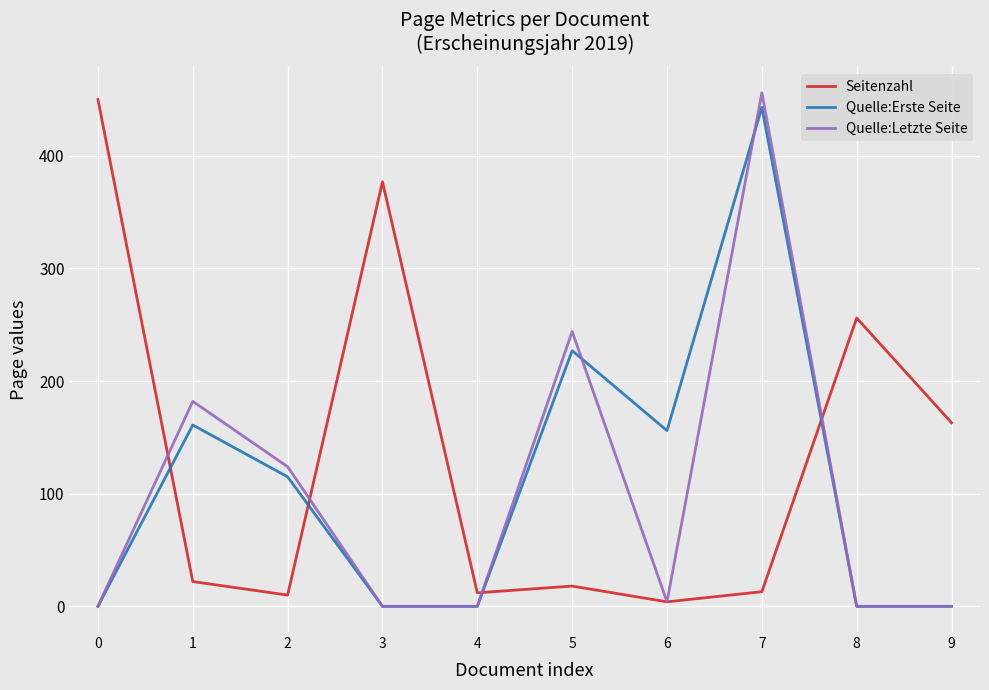

At which category does Quelle:Erste Seite reach its first local peak?

1